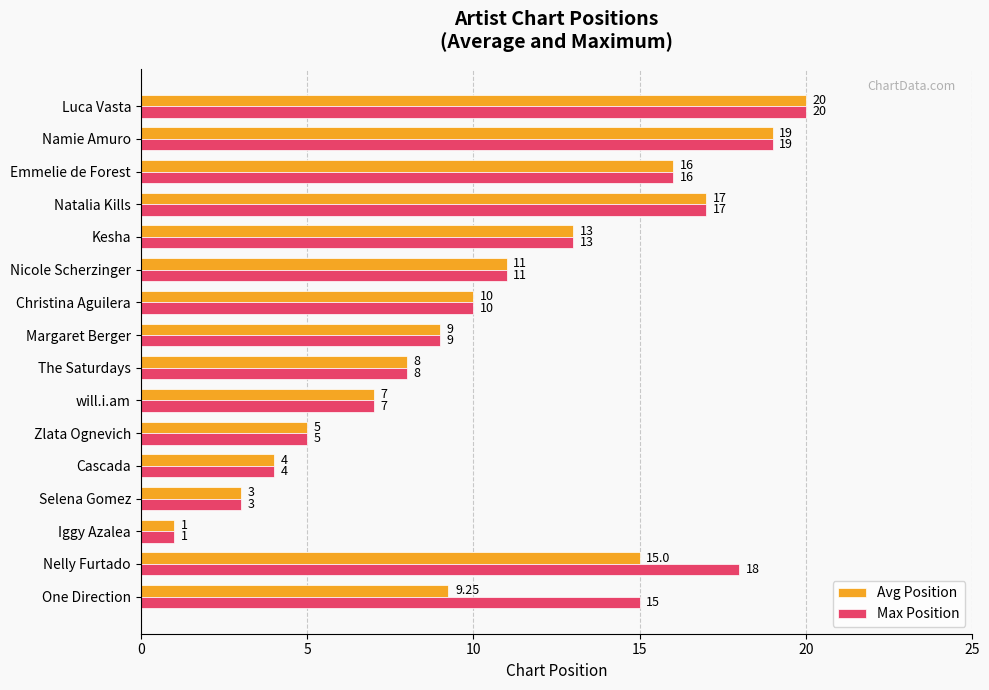

What is the difference between the maximum and second lowest values in the Avg Position series?

17.0